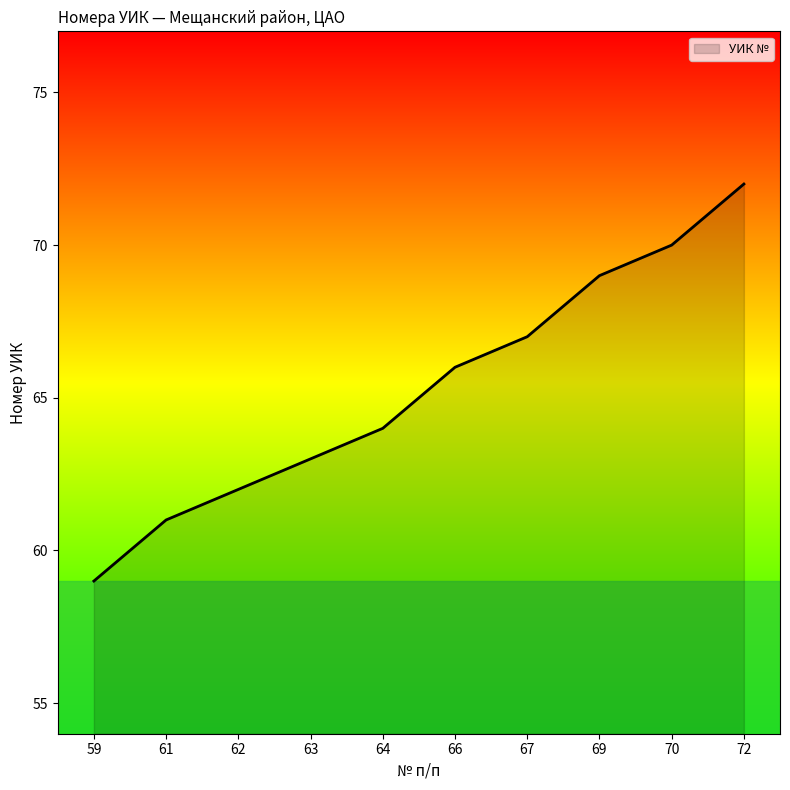

What is the ratio of the value at 67 to the value at 59?

1.1